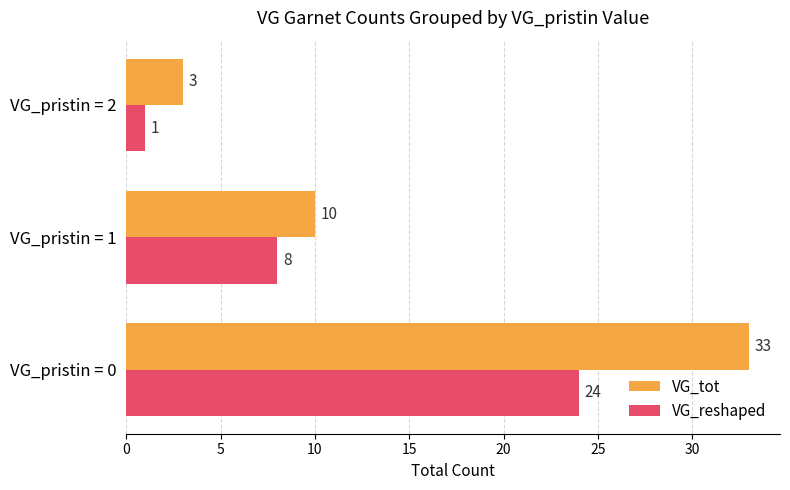

At which label is VG_reshaped closest to 12?

VG_pristin = 1